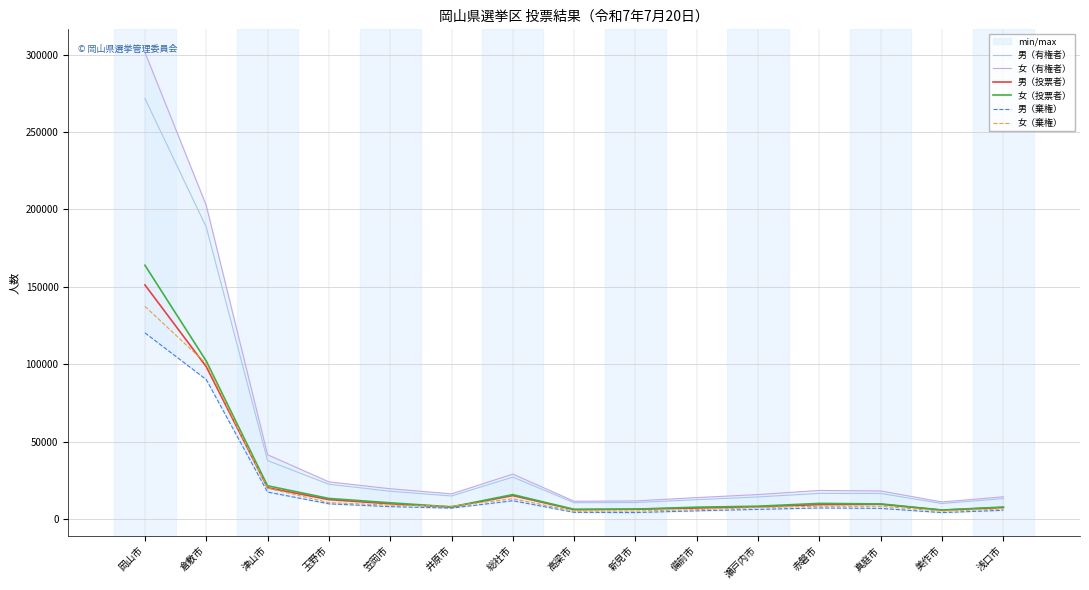

True or false: 男（棄権） has a value of 4684 at 井原市.

False